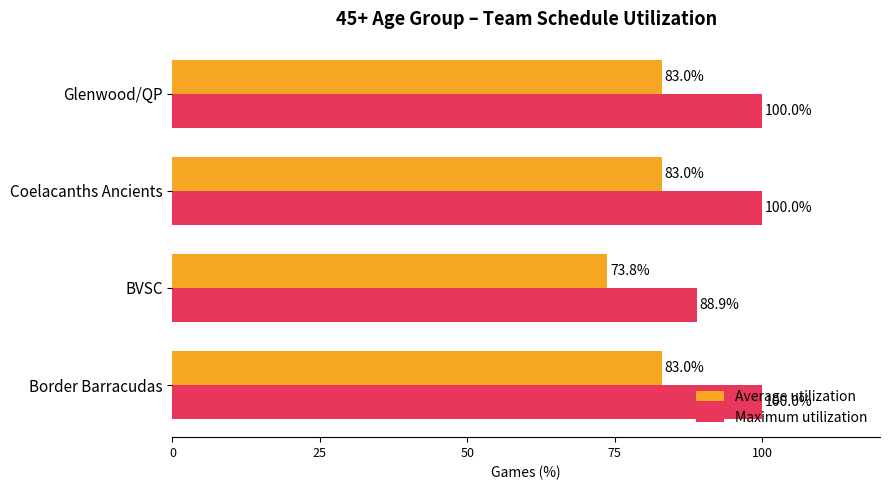

What is the minimum value shown in the chart?

73.8